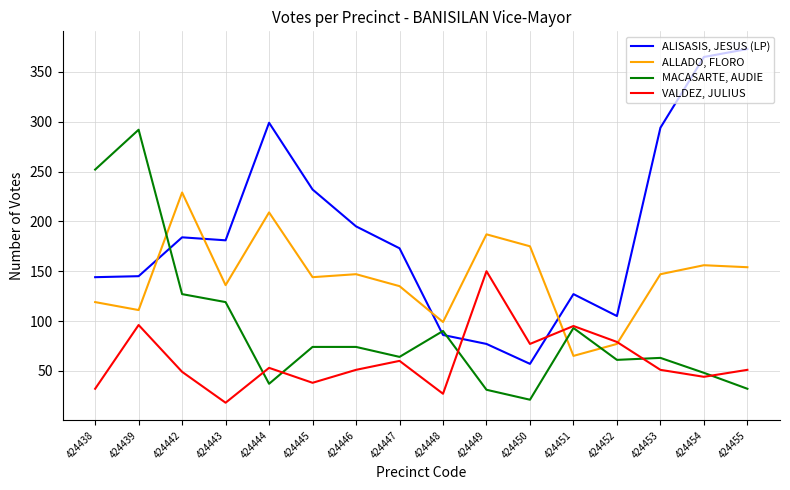

What is the difference between the maximum and second lowest values in the ALLADO, FLORO series?

152